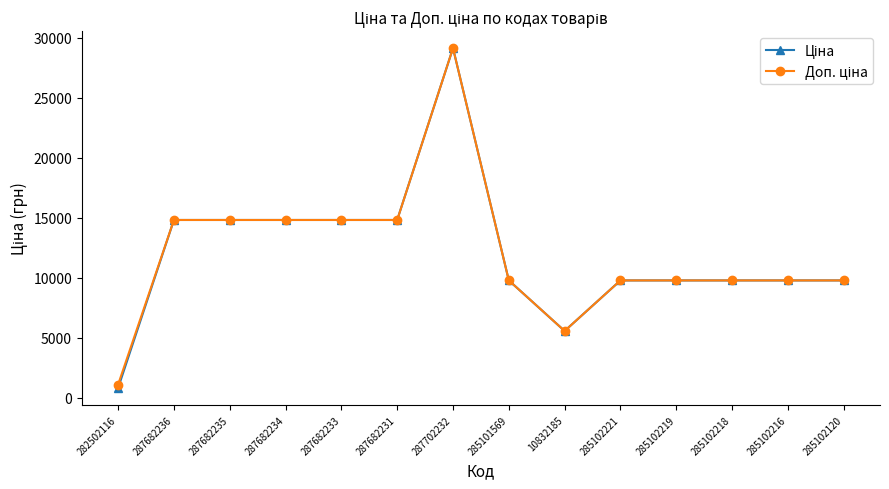

What is the total value across all series at 287682236?

29635.2